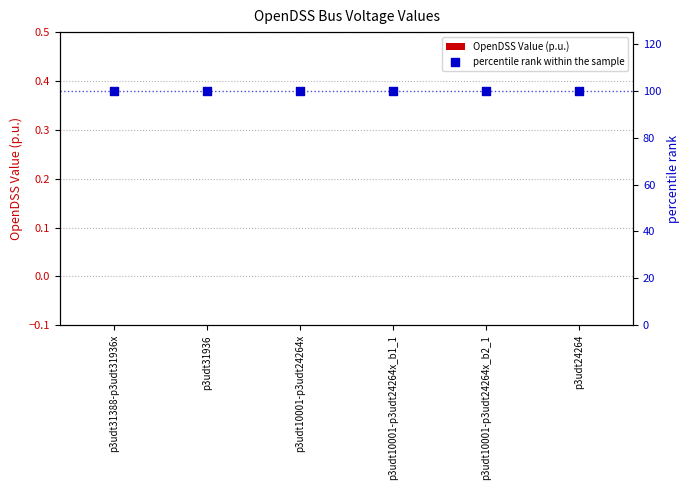

At how many categories does at least one series exceed 60?

6